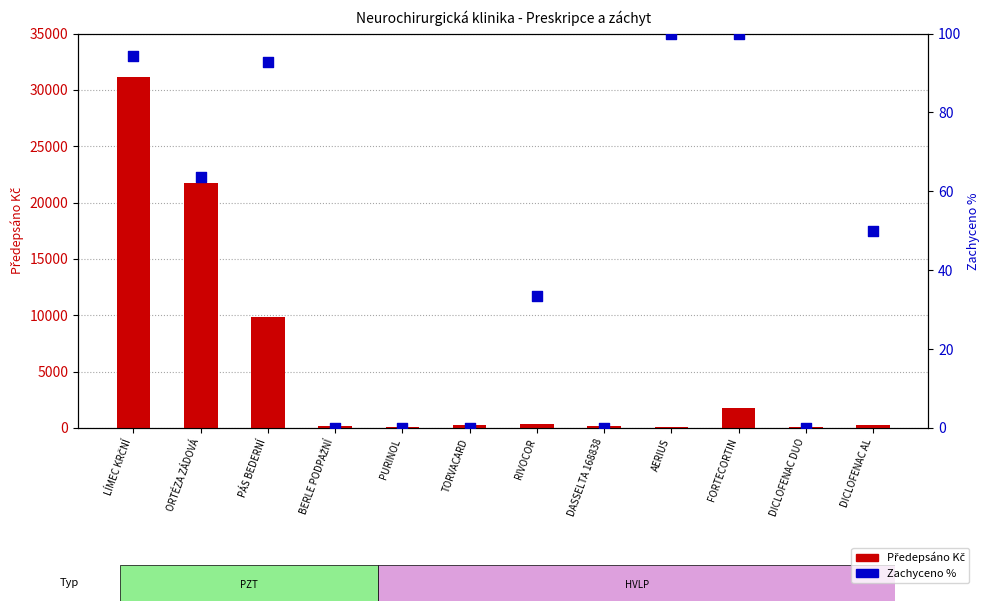

Which series contains the lowest Y value?

Zachyceno %